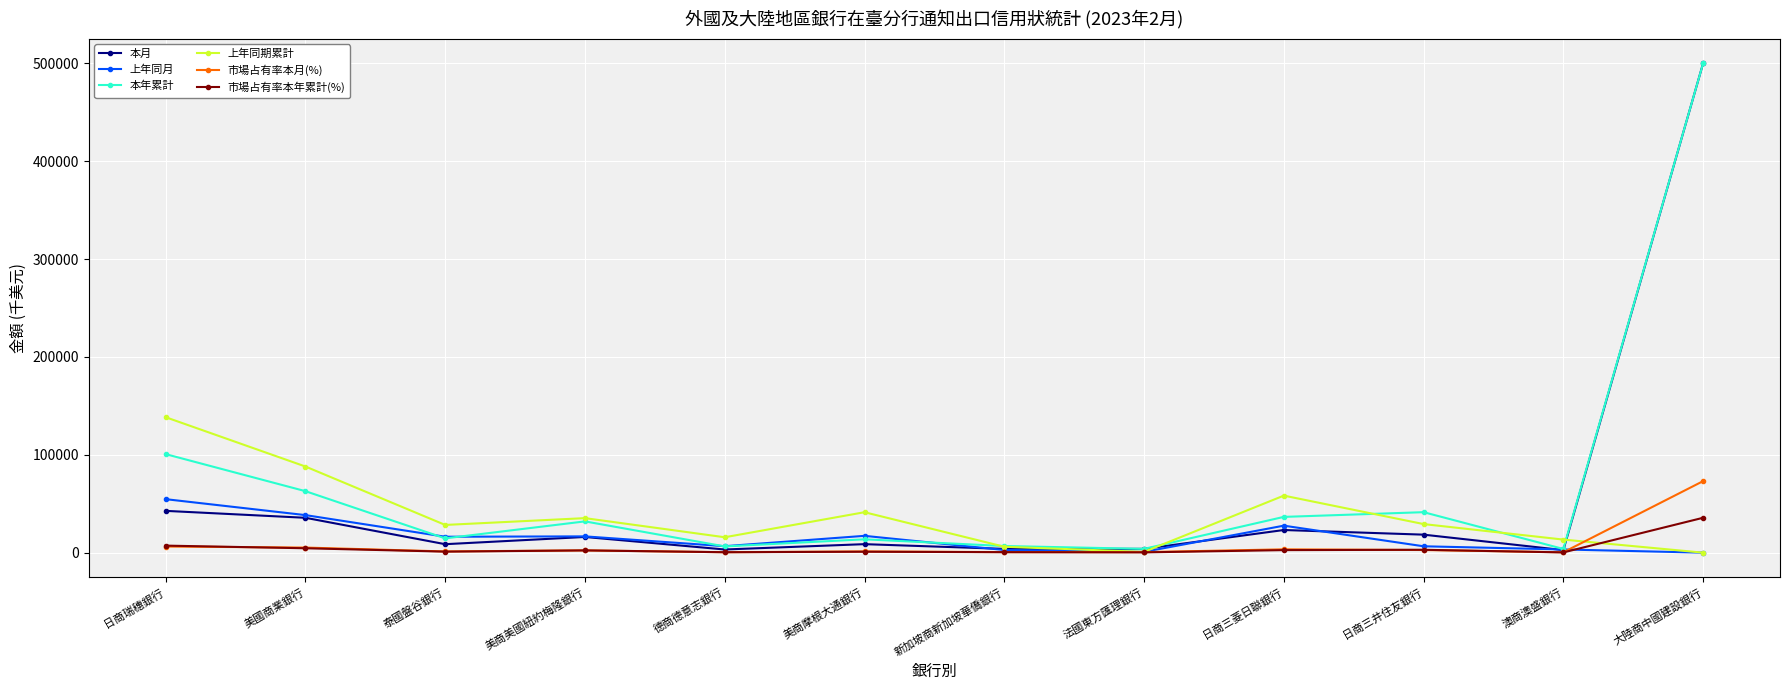

What is the difference between the highest and lowest values at 德商德意志銀行?

15293.0